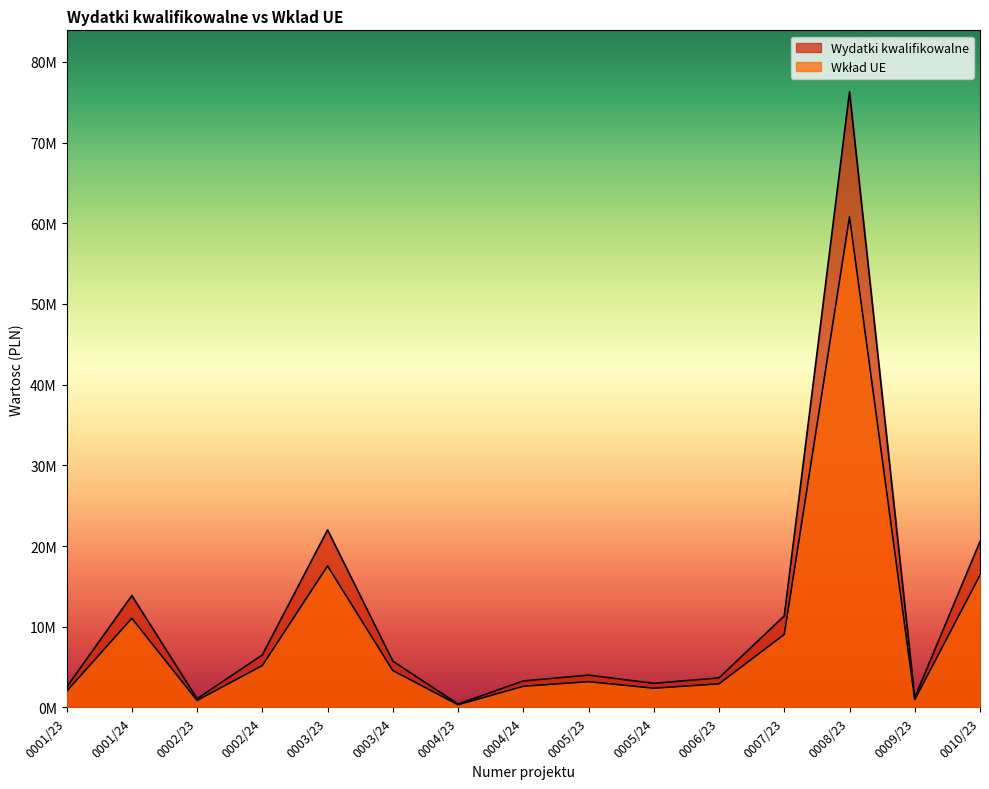

Where does the Wklad UE series first go above 4000000?

0001/24